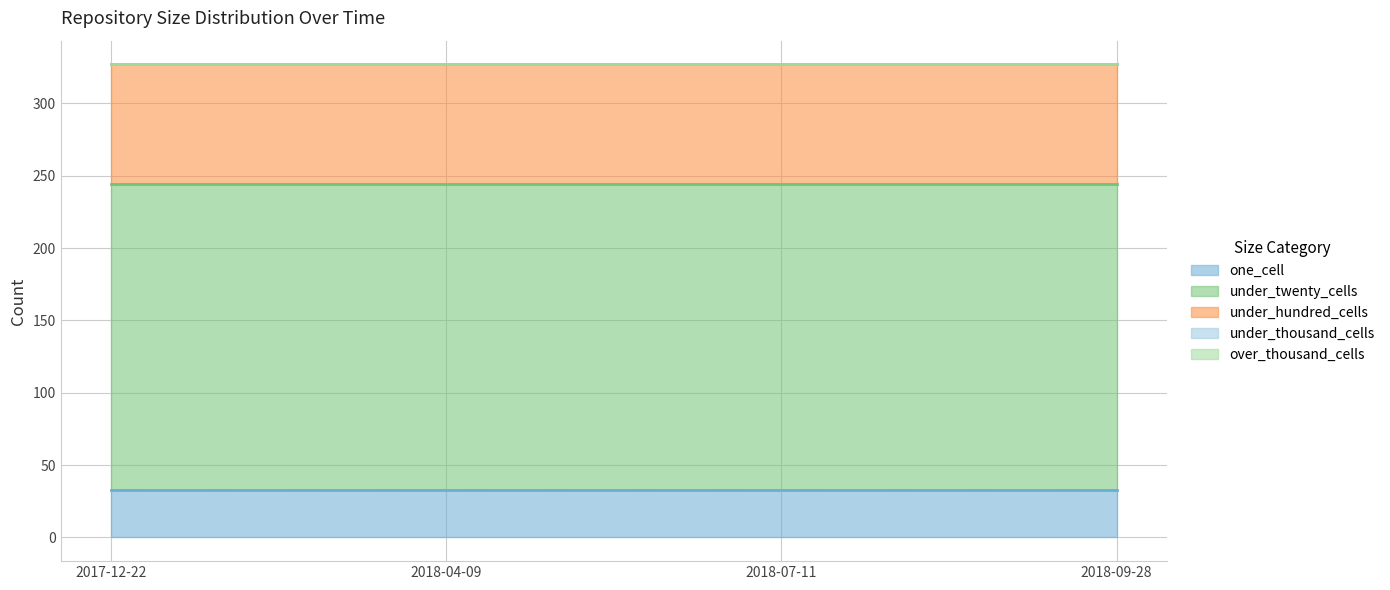

What is the minimum value for one_cell?

33